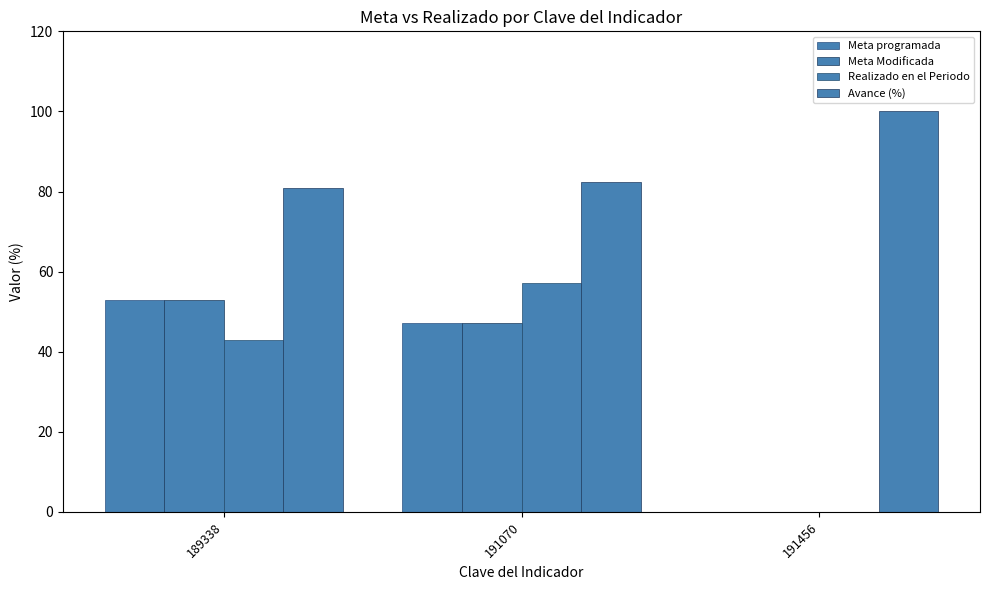

Are the bars horizontal?

No